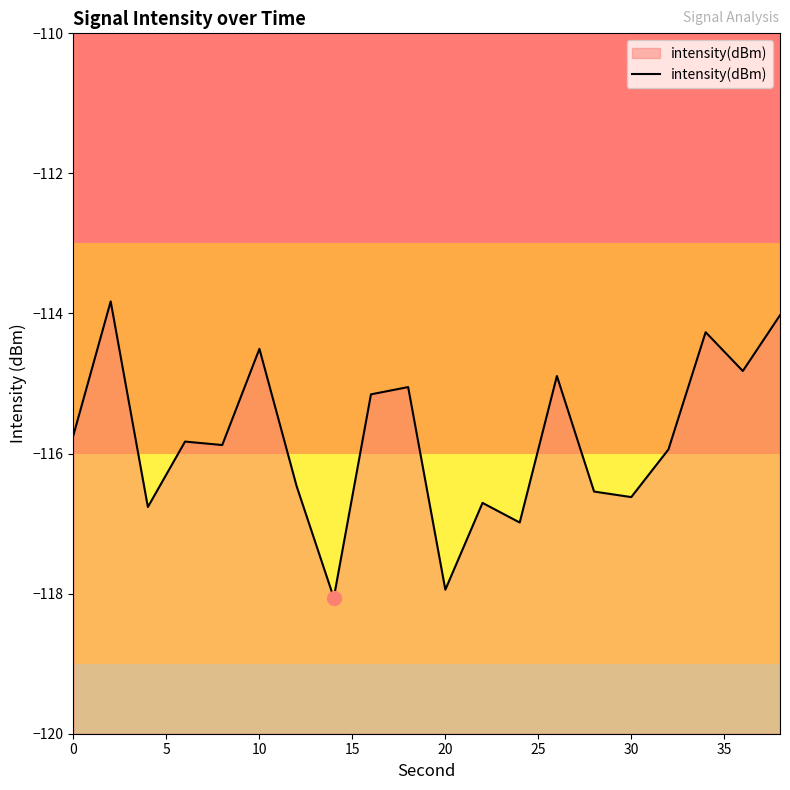

What is the difference between the maximum and minimum values?

4.2